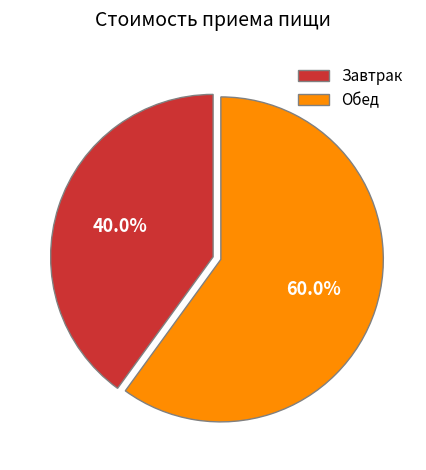

Which category has the smallest portion of the pie?

Завтрак